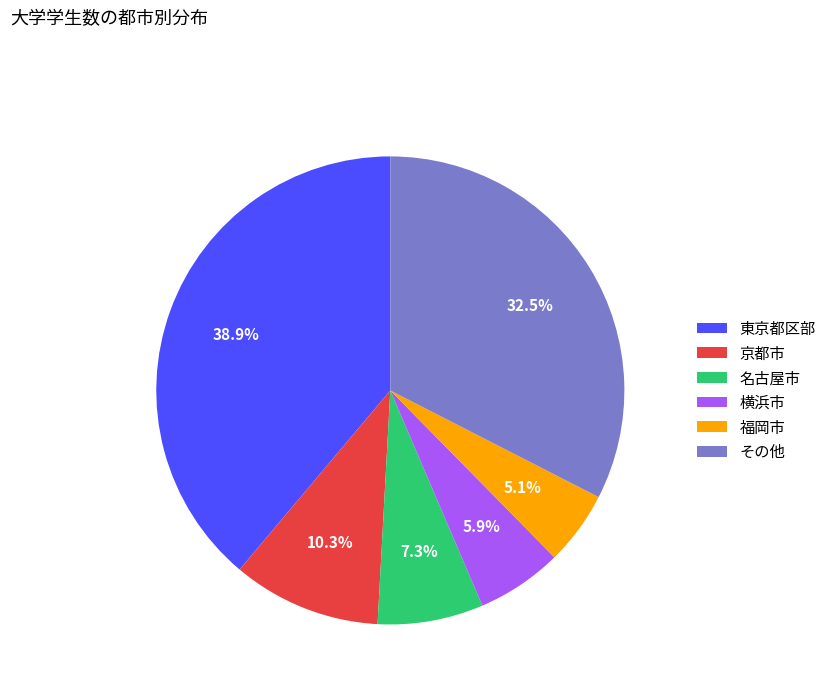

Does any single category account for the majority?

No